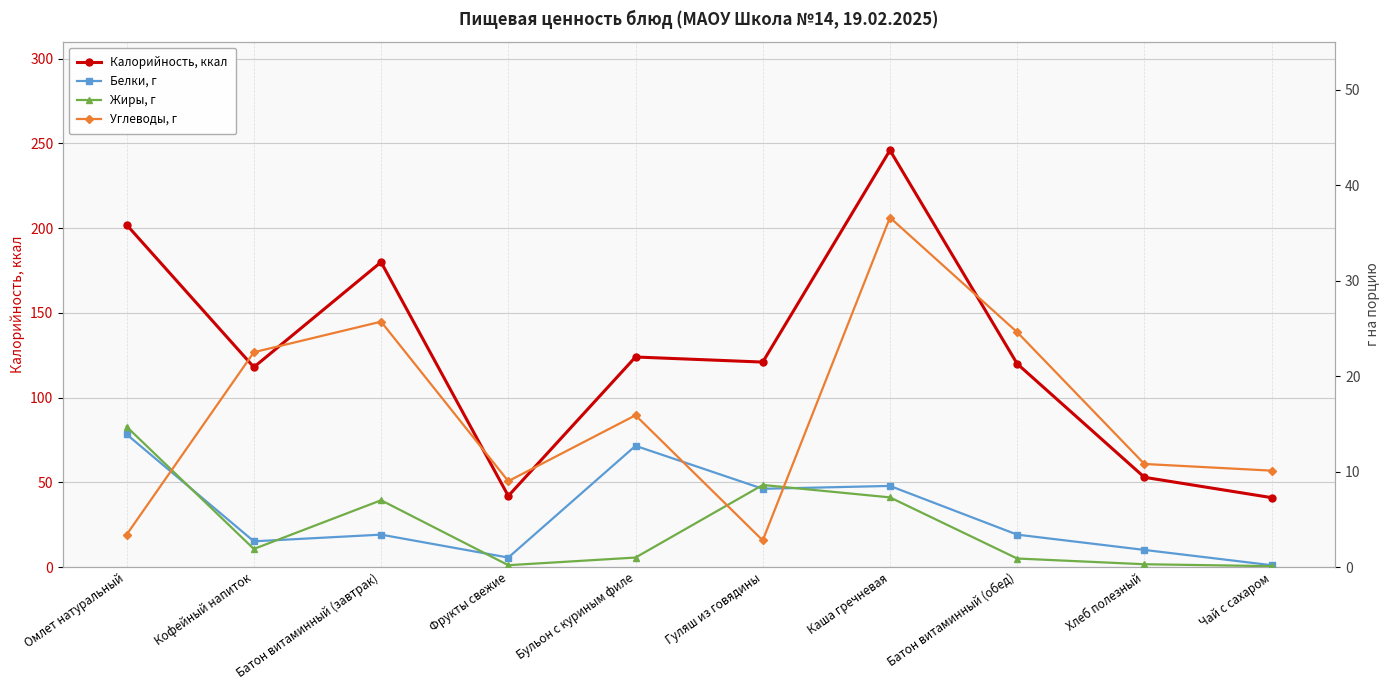

What is the label of the 1st point from the right?

Чай с сахаром